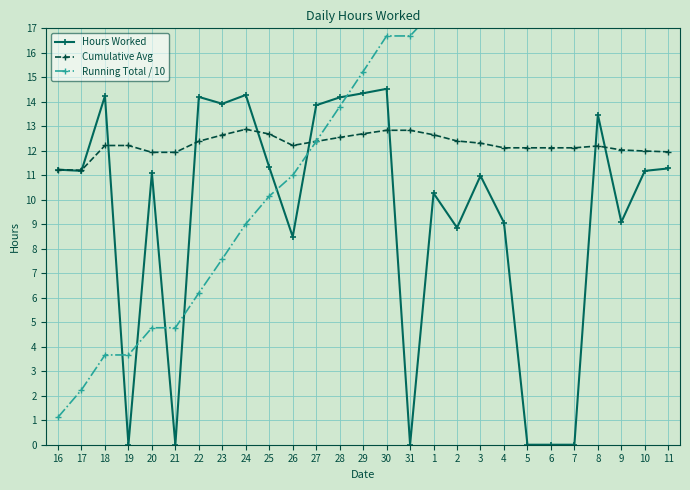

What is the difference between the Hours Worked values at 4 and 2?

0.2